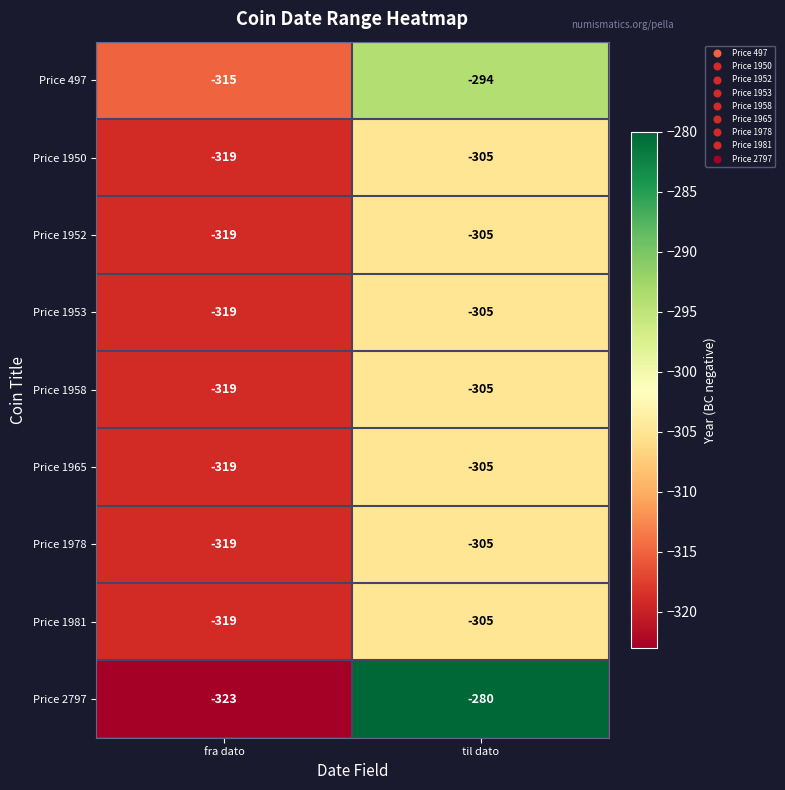

Reading left to right, list all the values displayed in this chart.

Price 497: -315	-294
Price 1950: -319	-305
Price 1952: -319	-305
Price 1953: -319	-305
Price 1958: -319	-305
Price 1965: -319	-305
Price 1978: -319	-305
Price 1981: -319	-305
Price 2797: -323	-280